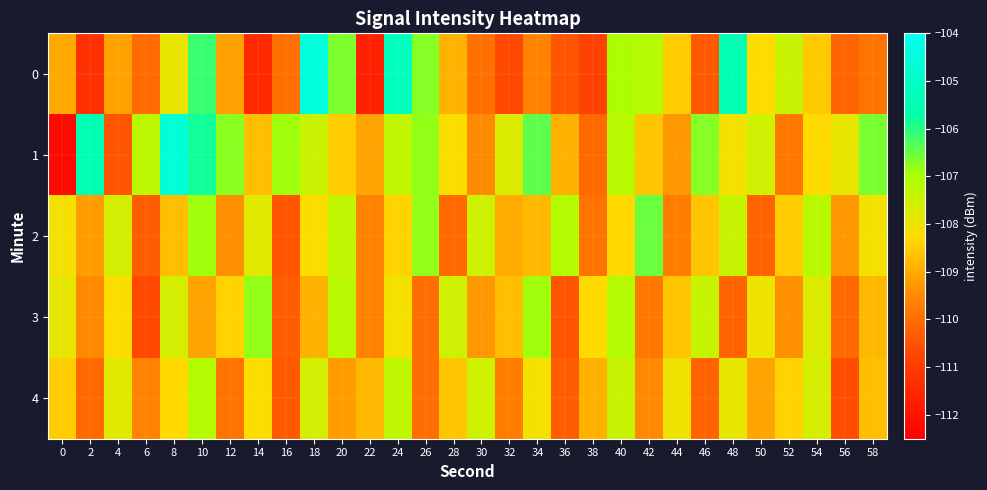

Reading left to right, extract all data points from this chart.

0: 0=-109.0	2=-111.3	4=-109.1	6=-110.1	8=-107.9	10=-106.2	12=-109.2	14=-111.4	16=-110.0	18=-104.5	20=-106.6	22=-111.7	24=-105.2	26=-106.7	28=-108.9	30=-110.0	32=-110.7	34=-109.6	36=-110.5	38=-110.9	40=-107.0	42=-107.1	44=-108.5	46=-110.4	48=-105.5	50=-108.3	52=-107.4	54=-108.5	56=-110.1	58=-109.9
1: 0=-112.2	2=-105.4	4=-110.5	6=-107.3	8=-104.6	10=-105.8	12=-106.7	14=-108.7	16=-106.9	18=-107.4	20=-108.5	22=-109.1	24=-107.3	26=-106.8	28=-108.2	30=-109.5	32=-107.7	34=-106.4	36=-108.9	38=-110.1	40=-107.2	42=-108.6	44=-109.3	46=-106.7	48=-108.1	50=-107.5	52=-109.8	54=-108.3	56=-107.9	58=-106.6
2: 0=-108.1	2=-109.2	4=-107.6	6=-110.3	8=-108.7	10=-106.9	12=-109.4	14=-107.8	16=-110.5	18=-108.2	20=-107.3	22=-109.6	24=-108.4	26=-106.8	28=-110.1	30=-107.5	32=-109.0	34=-108.8	36=-107.1	38=-109.9	40=-108.3	42=-106.5	44=-109.7	46=-108.6	48=-107.4	50=-110.2	52=-108.5	54=-107.2	56=-109.3	58=-108.1
3: 0=-107.9	2=-109.5	4=-108.2	6=-110.7	8=-107.6	10=-109.1	12=-108.4	14=-106.8	16=-110.3	18=-108.9	20=-107.2	22=-109.6	24=-108.1	26=-110.0	28=-107.5	30=-109.3	32=-108.7	34=-106.9	36=-110.5	38=-108.3	40=-107.1	42=-109.8	44=-108.6	46=-107.4	48=-110.2	50=-108.0	52=-109.4	54=-107.7	56=-110.1	58=-108.8
4: 0=-108.5	2=-110.1	4=-107.8	6=-109.6	8=-108.3	10=-107.1	12=-109.9	14=-108.2	16=-110.4	18=-107.6	20=-109.2	22=-108.8	24=-107.3	26=-110.0	28=-108.6	30=-107.5	32=-109.7	34=-108.1	36=-110.3	38=-108.9	40=-107.4	42=-109.5	44=-108.0	46=-110.2	48=-107.9	50=-109.1	52=-108.4	54=-107.6	56=-110.6	58=-108.7